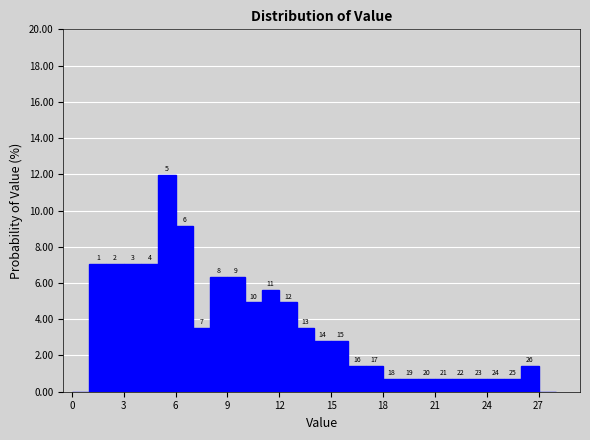

Around what value on the x-axis is the tallest bar? Give the approximate position of its centre, as read against the axis.

5.5